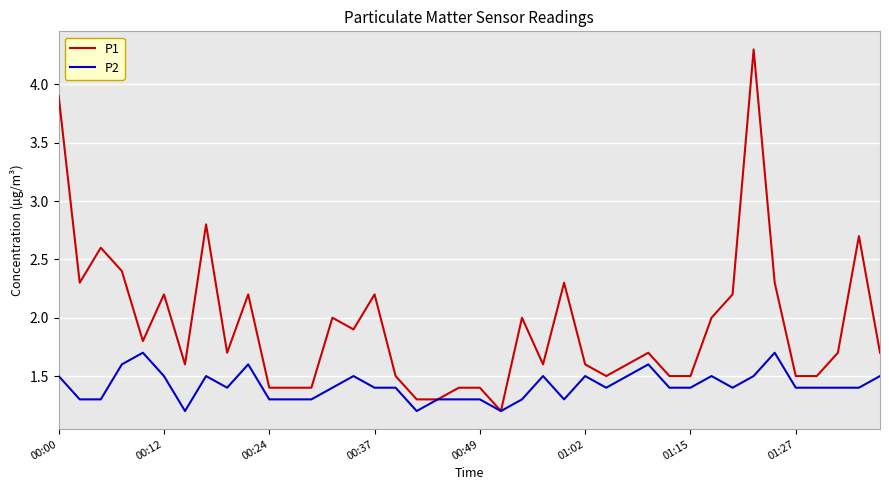

Which series has the largest total across all categories?

P1